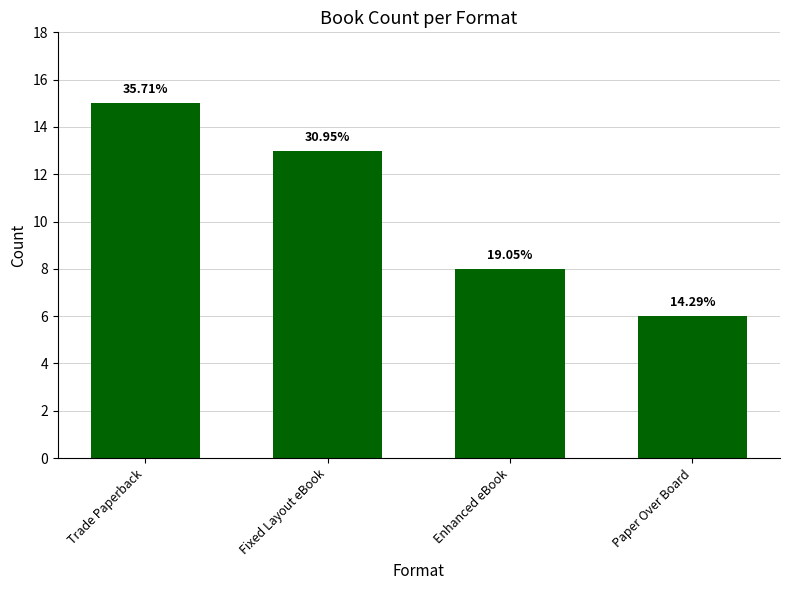

Reading right to left, extract all data points from this chart.

Paper Over Board=6	Enhanced eBook=8	Fixed Layout eBook=13	Trade Paperback=15